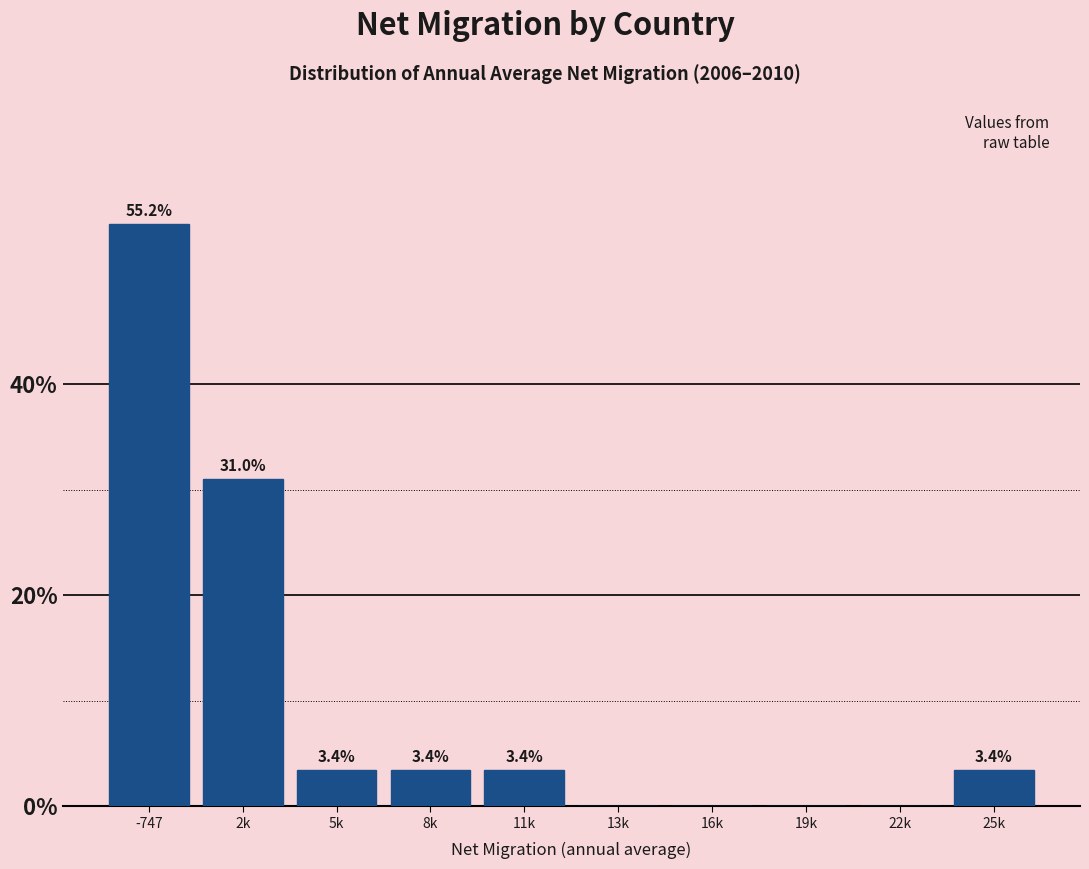

Reading left to right, what are all the values shown in this chart?

-747=55.2	2k=31.0	5k=3.4	8k=3.4	11k=3.4	13k=0.0	16k=0.0	19k=0.0	22k=0.0	25k=3.4